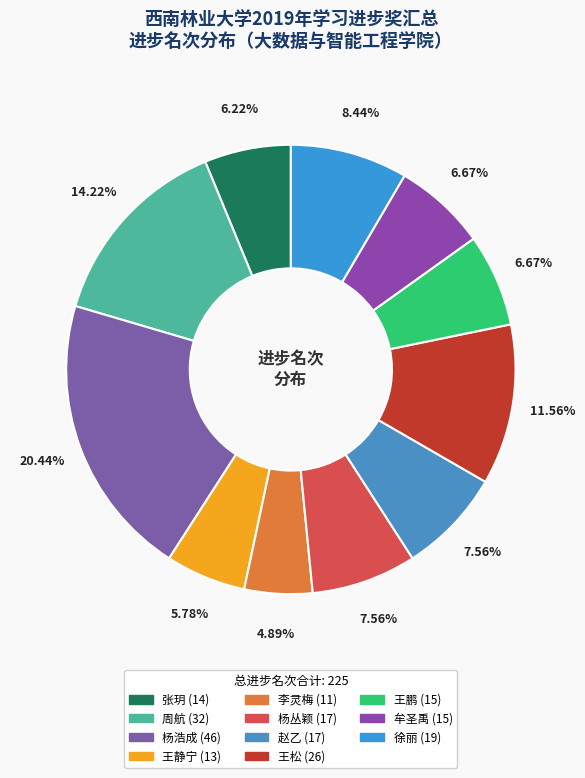

To the nearest percent, what is the combined percentage of 杨丛颖 and 徐丽?

16%